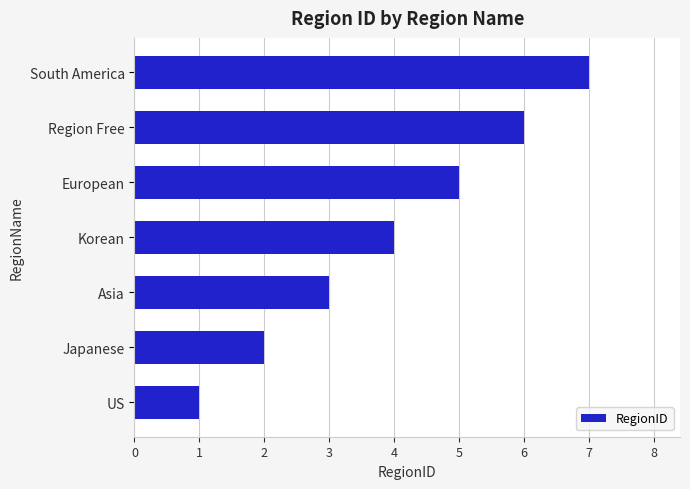

Which label corresponds to the smallest value in the chart?

US